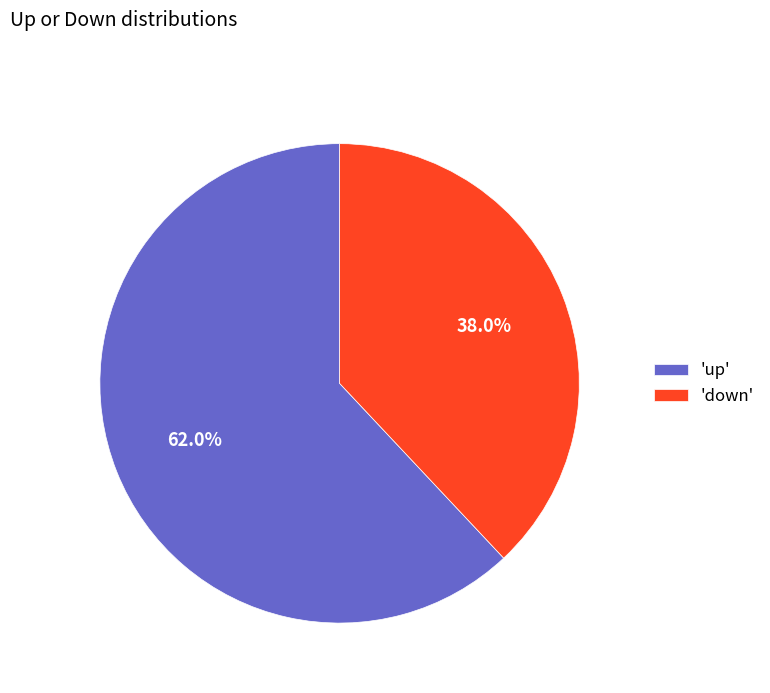

What percentage is NOT represented by 'down'?

62.0%